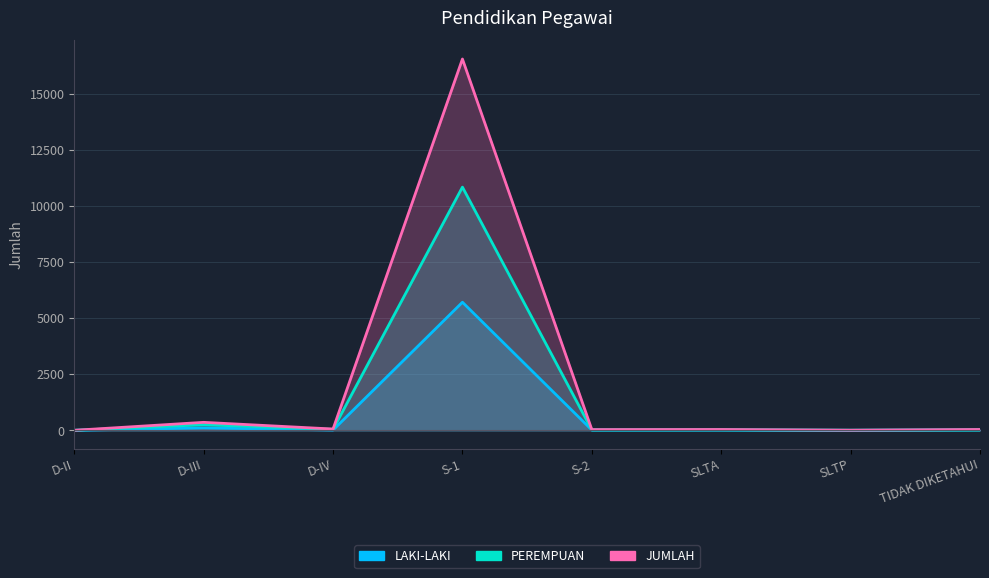

List the series in order of their peak value, highest first.

JUMLAH, PEREMPUAN, LAKI-LAKI